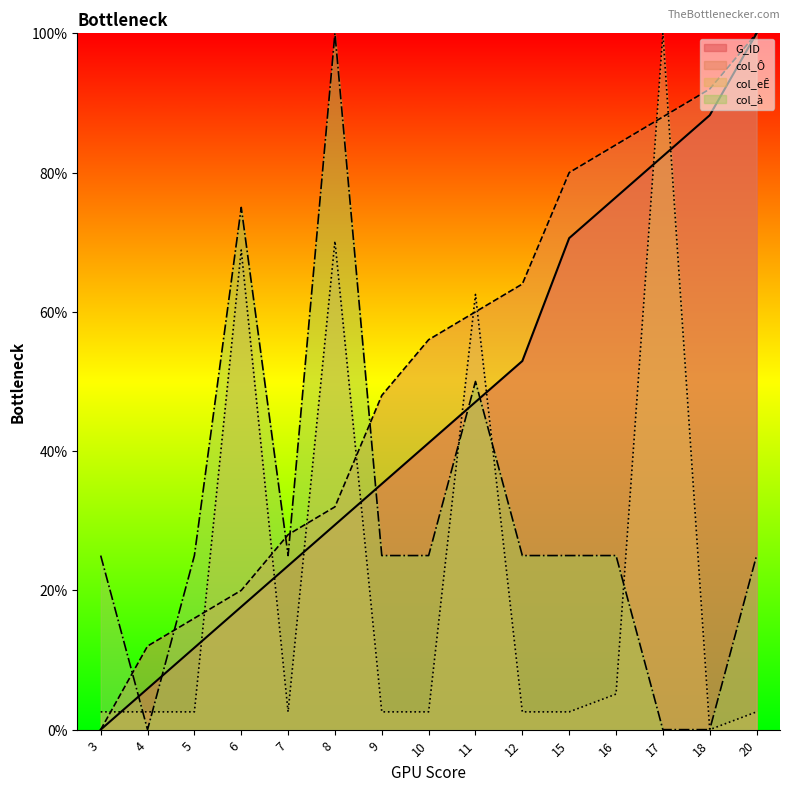

What is the difference between the maximum and second lowest values in the col_Ô series?

88.0